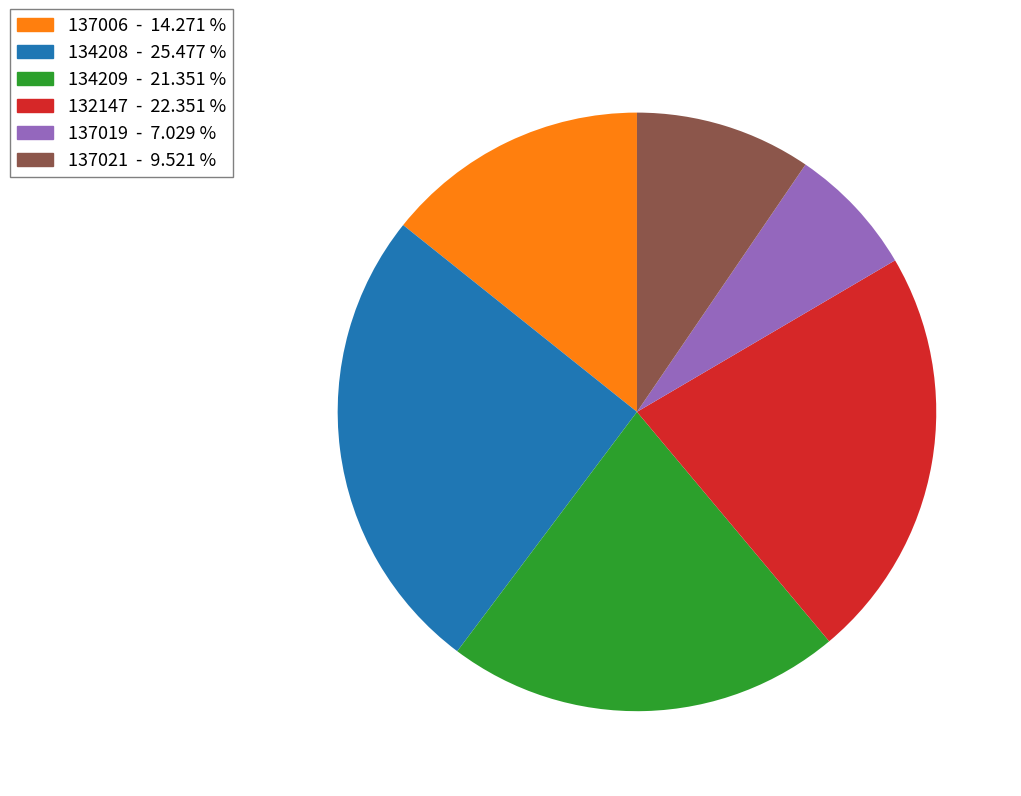

Does 132147 represent more than half of the total?

No